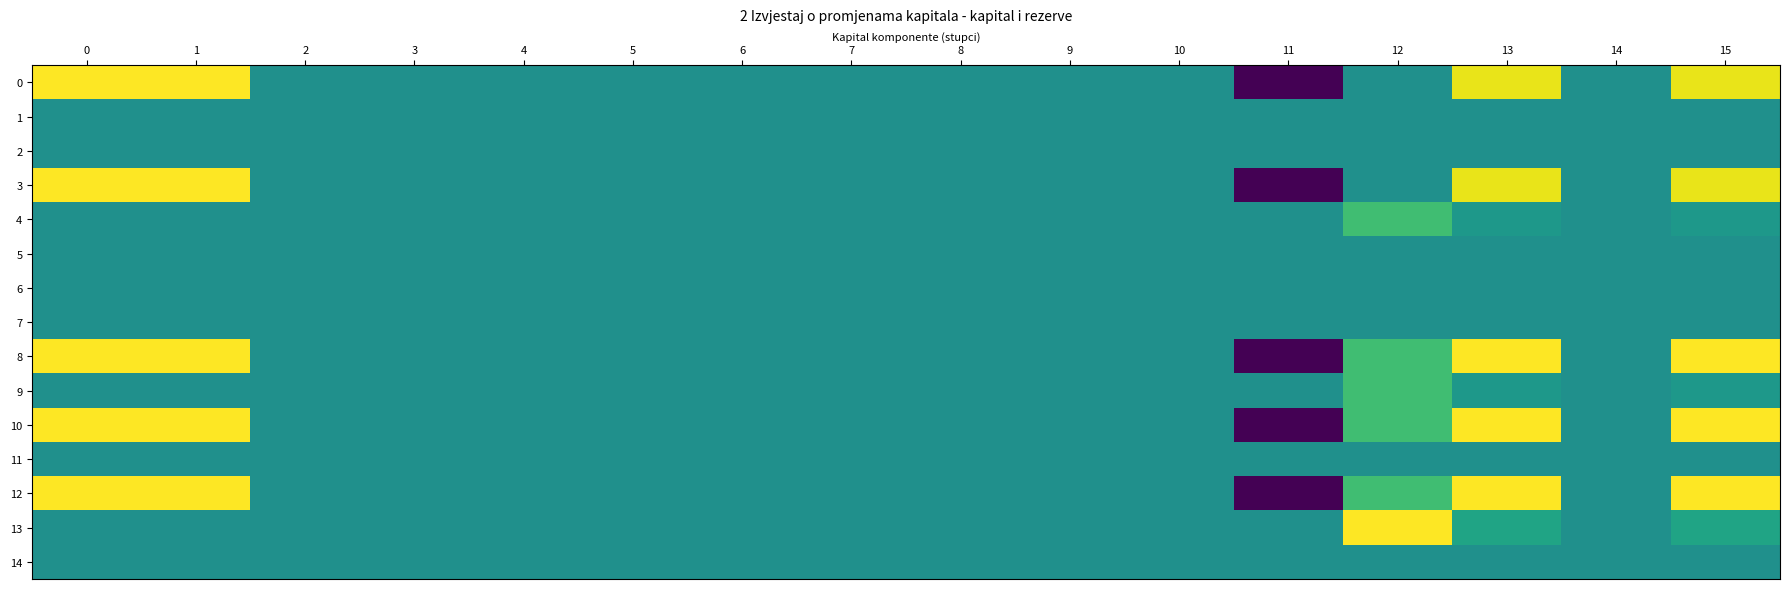

Which series has the largest total across all categories?

8